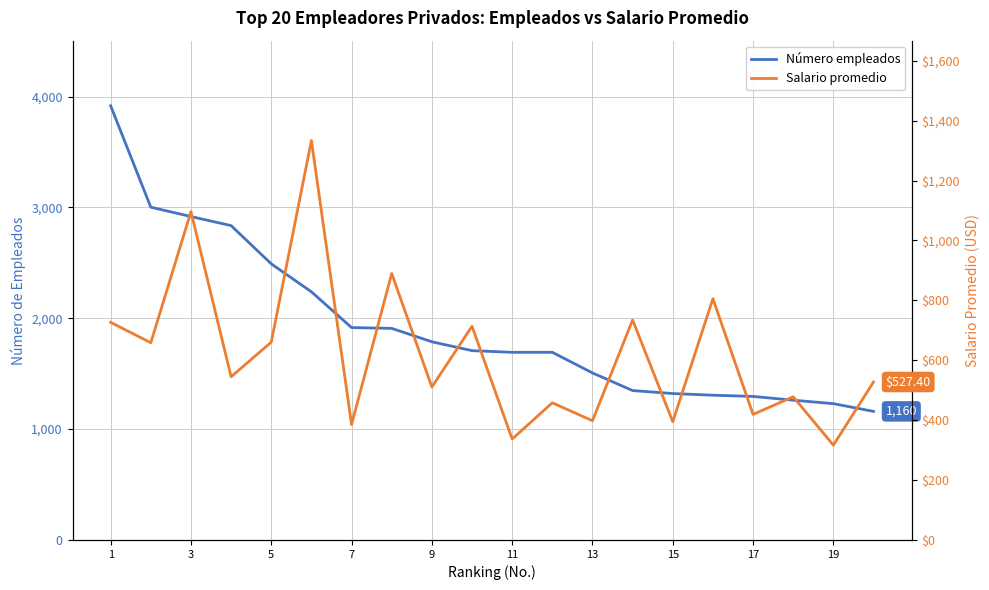

What is the label of the 2nd point from the left?

3